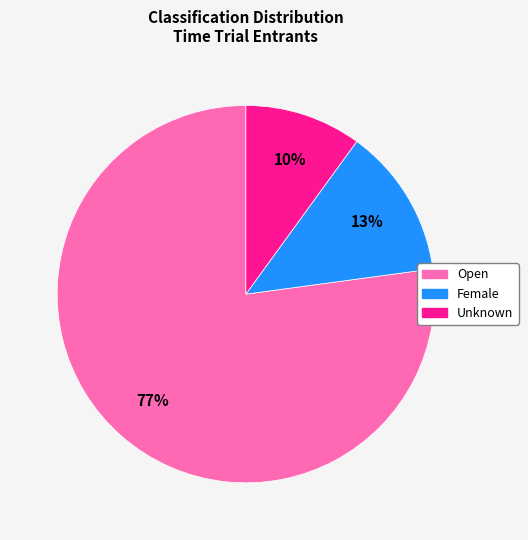

How many slices are in this pie chart?

3